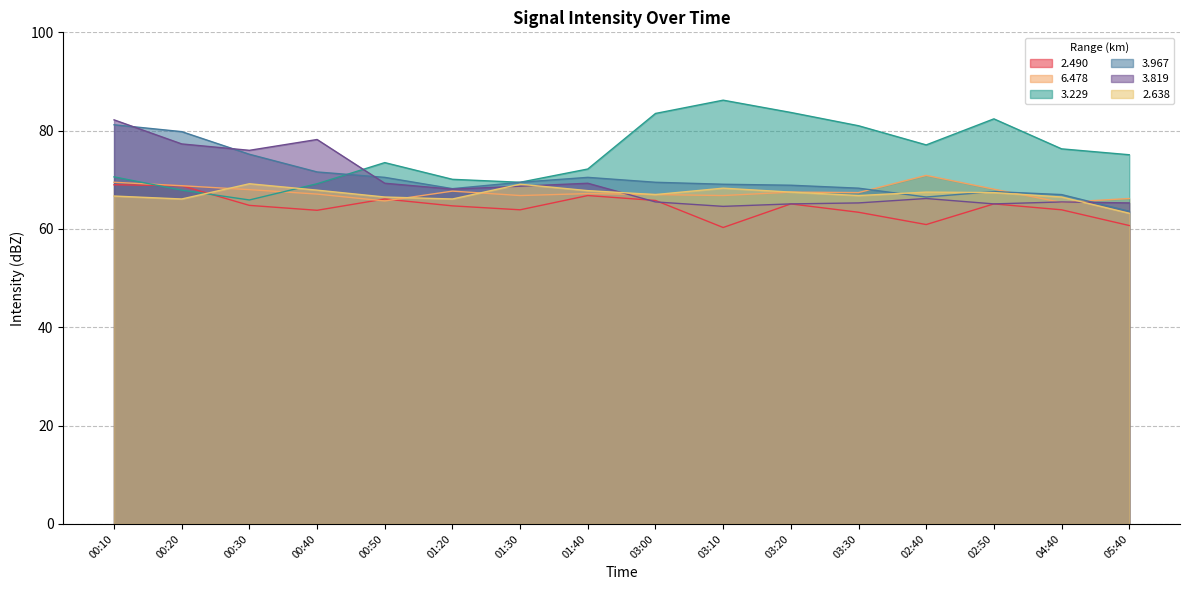

What is the value of the 3.967 point at the 7th from the left?

69.5